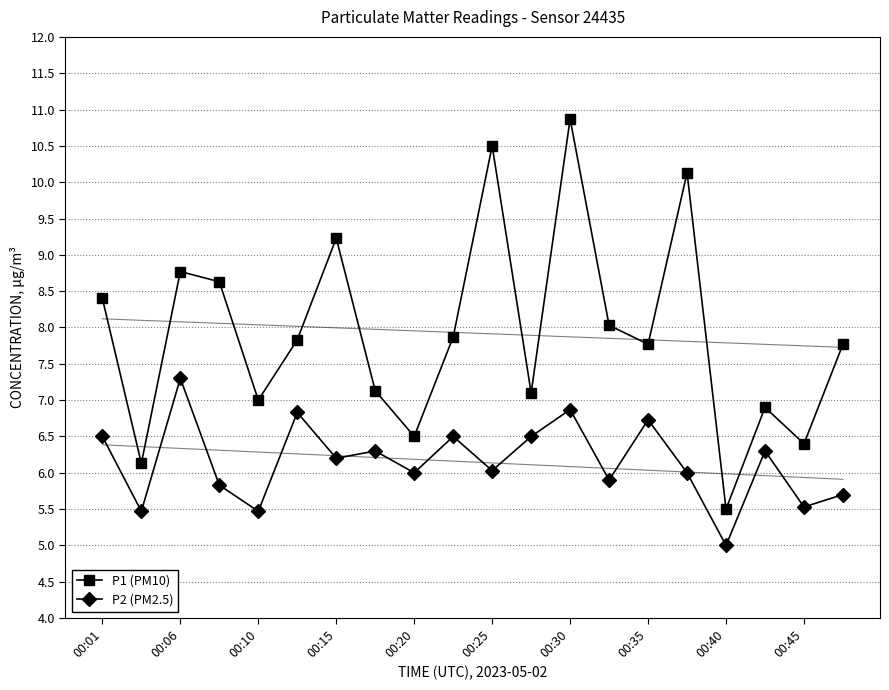

What is the difference between the second highest and second lowest values in the P2 (PM2.5) series?

1.4